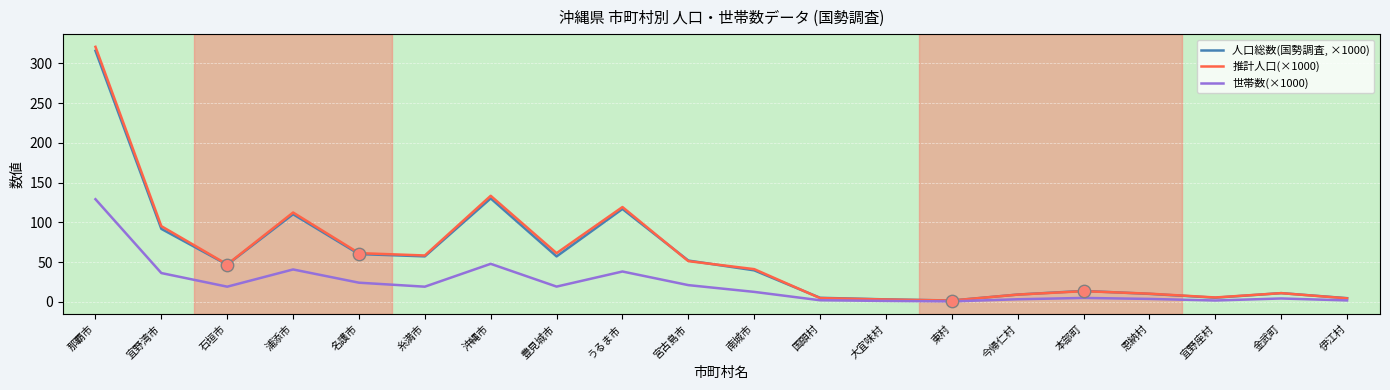

Which series has the widest spread of values?

推計人口(×1000)